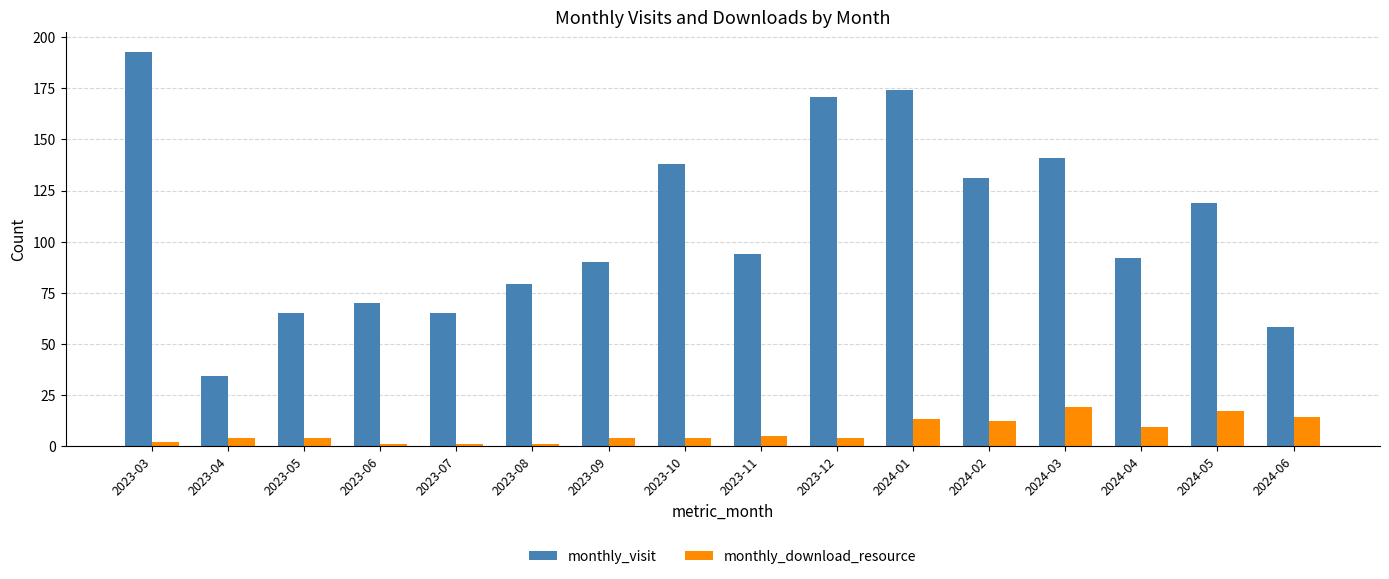

Rank the series at 2024-05 from highest to lowest value.

monthly_visit, monthly_download_resource